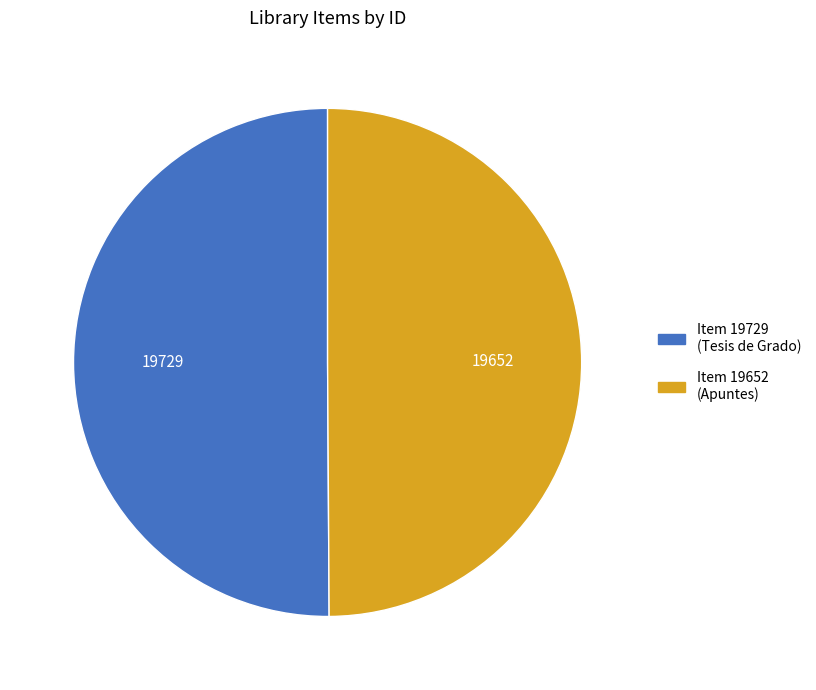

Count the number of slices in the pie.

2